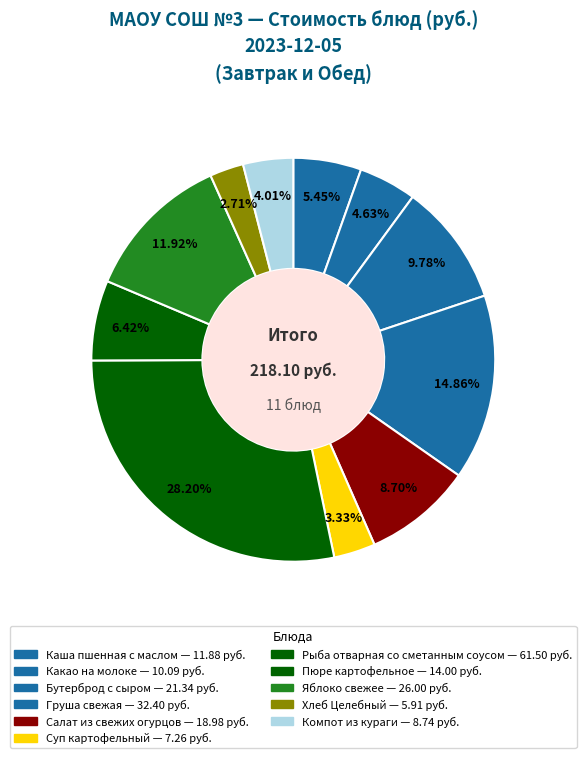

How many slices are in this pie chart?

11